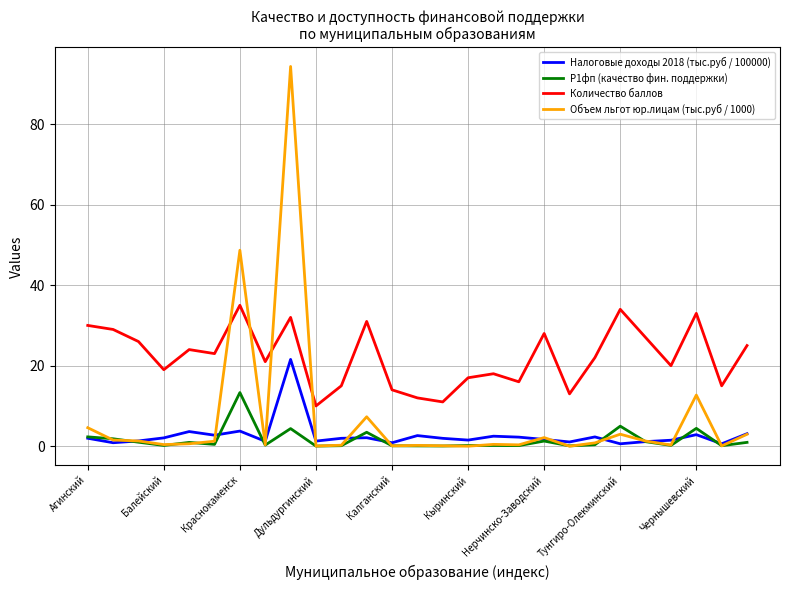

What is the greatest value displayed?

94.3